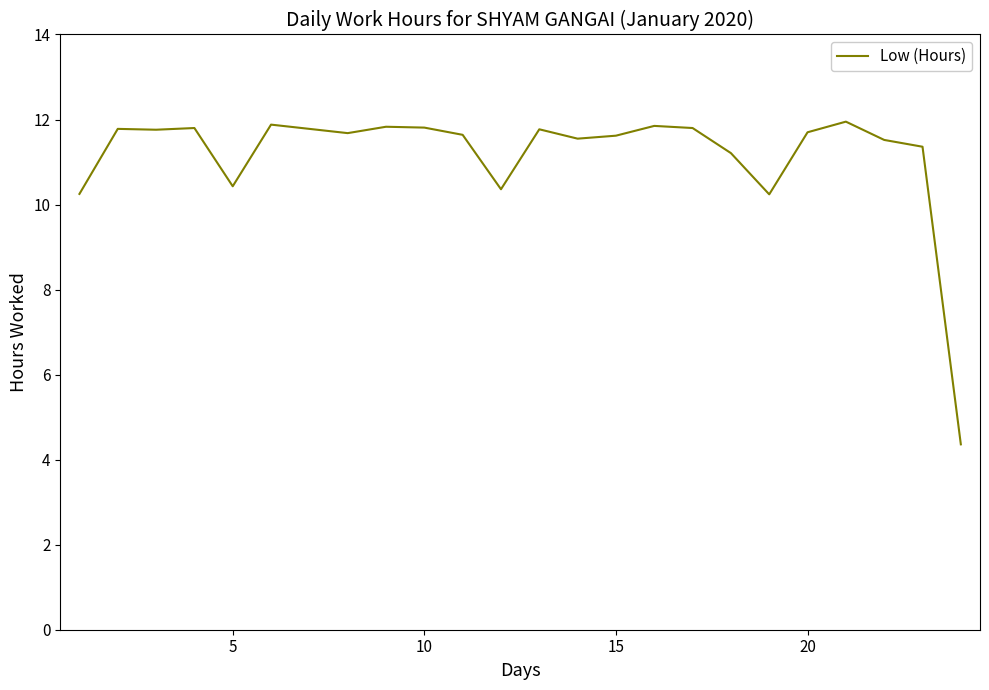

What is the difference between the maximum and minimum values?

7.6